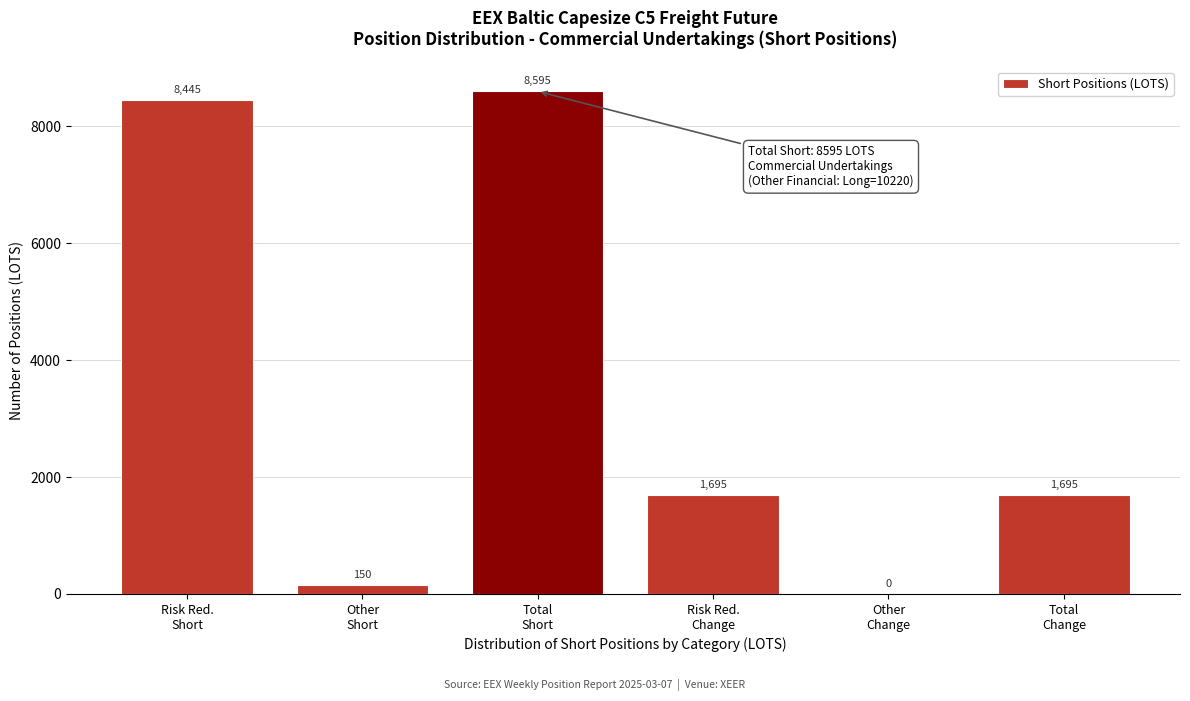

What is the greatest value displayed?

8595